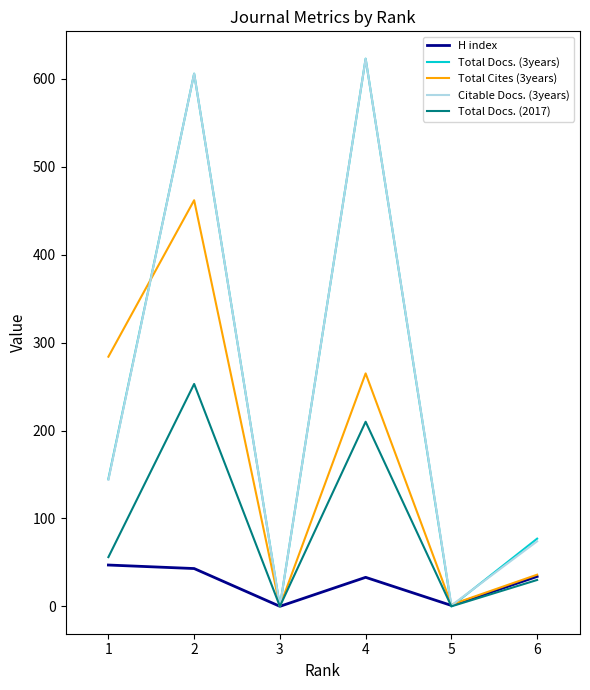

True or false: Total Cites (3years) has more than 0 interior local peaks.

True